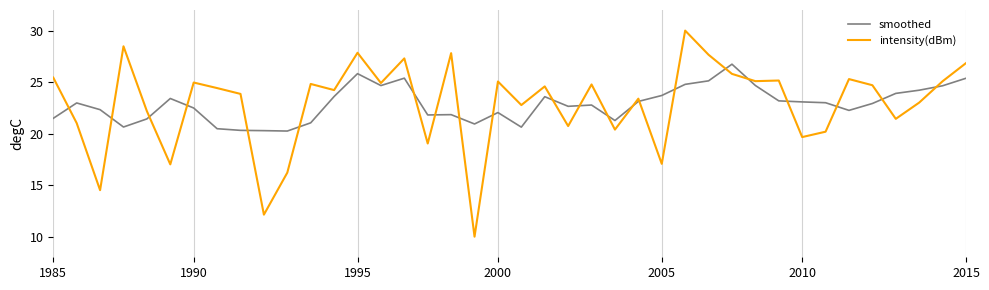

What is the difference between the maximum and minimum values in the intensity(dBm) series?

20.0